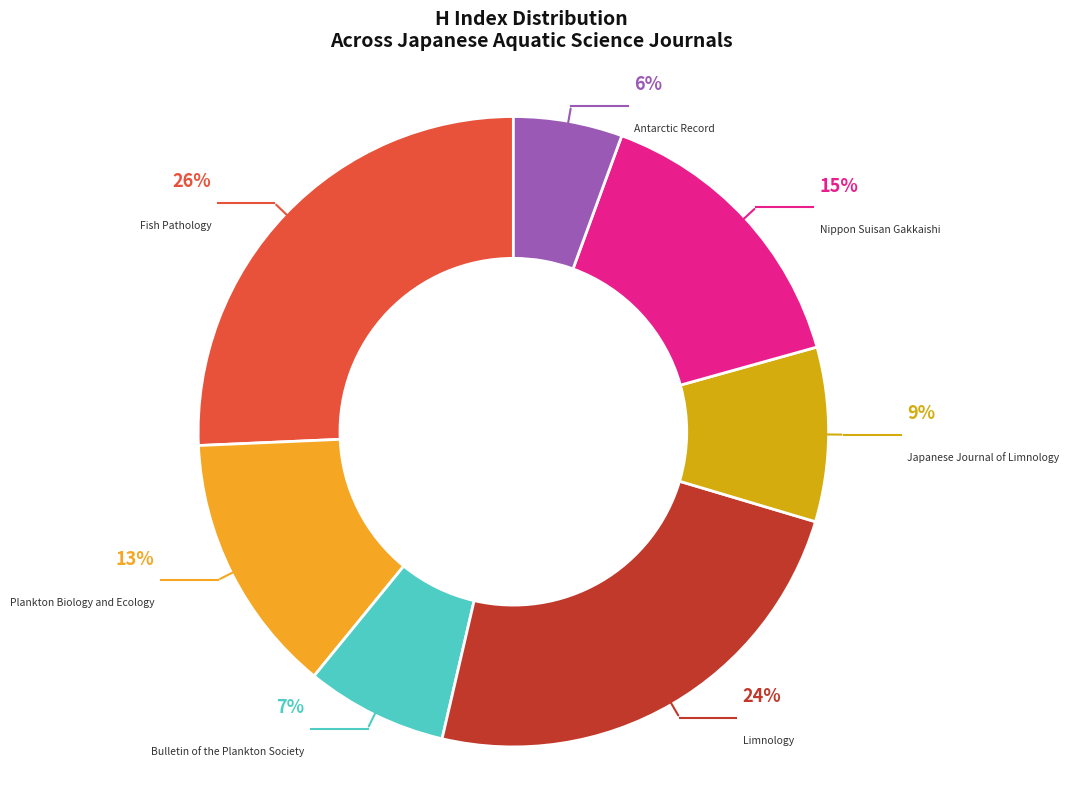

Which has a higher value, Nippon Suisan Gakkaishi or Bulletin of the Plankton Society?

Nippon Suisan Gakkaishi